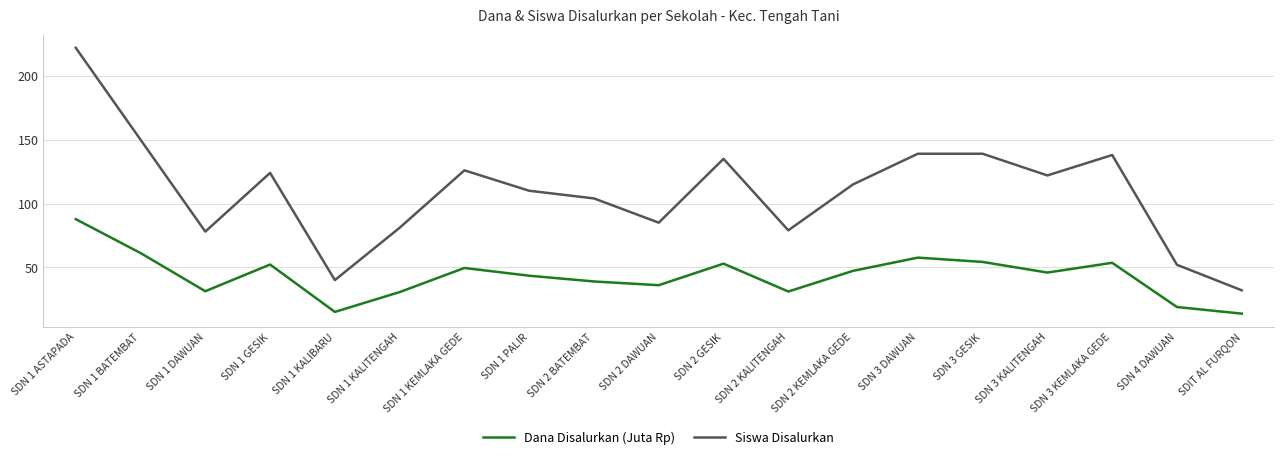

What is the sum of all Siswa Disalurkan values?

2071.0